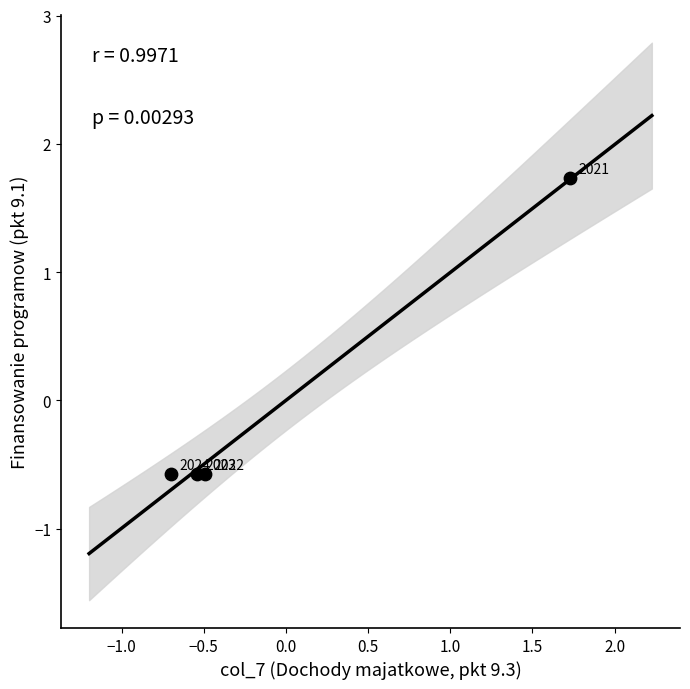

What is the range of Y values (max minus min)?

2.3